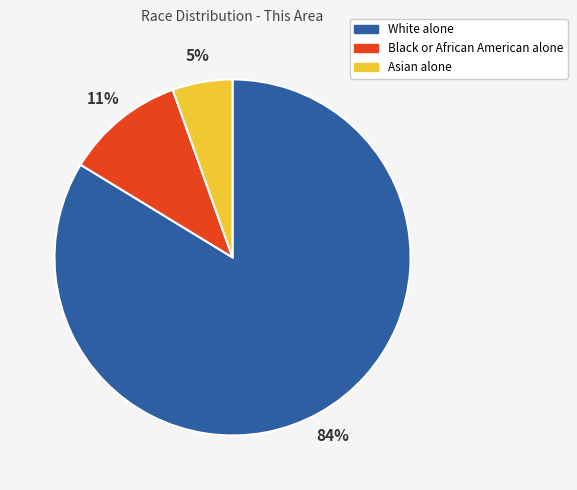

To the nearest percent, what is the combined percentage of Black or African American alone and Asian alone?

16%